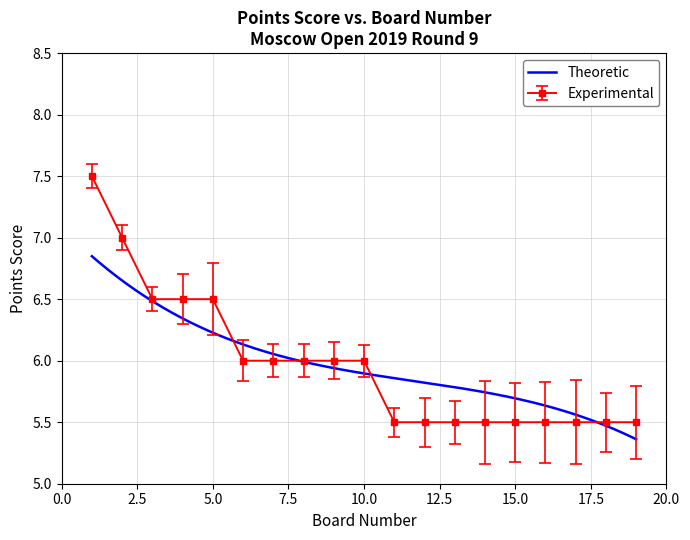

The value of Experimental at 10.0 is 6.0. True or false?

True